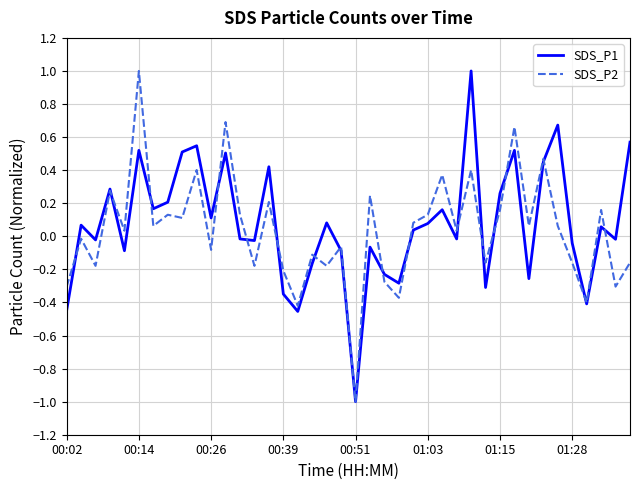

What is the minimum value for SDS_P2?

-1.0